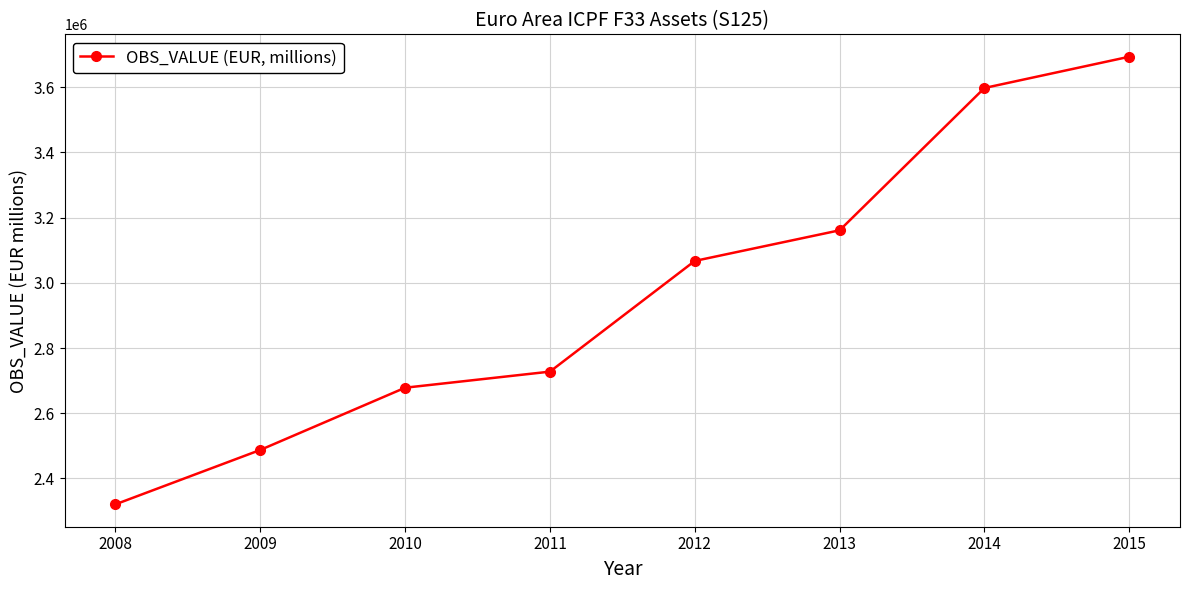

Rank the categories by value from highest to lowest.

2015, 2014, 2013, 2012, 2011, 2010, 2009, 2008